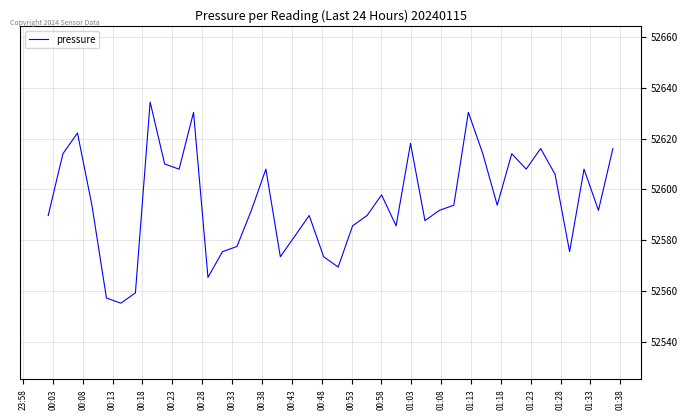

What is the maximum value shown in the chart?

52634.4